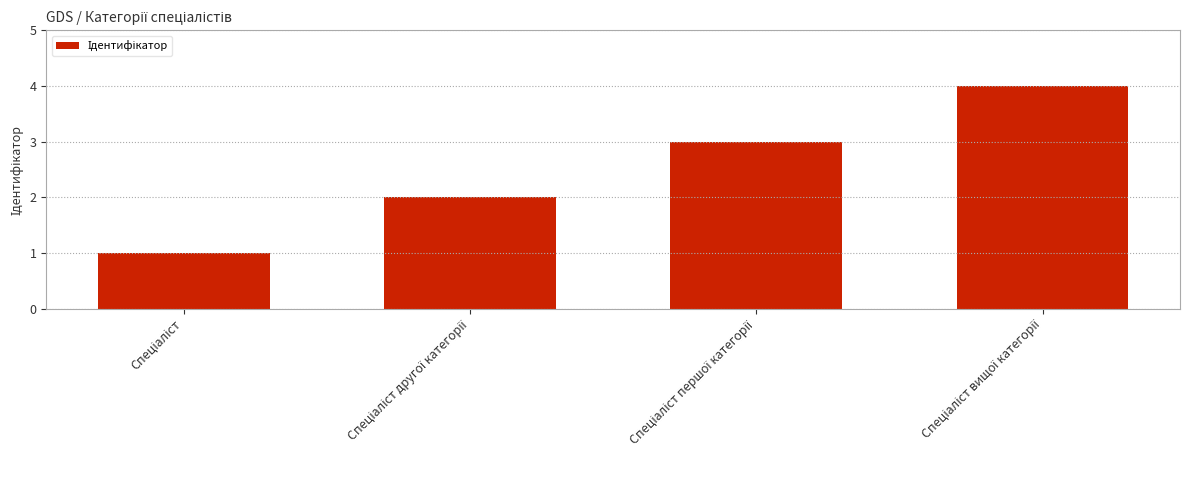

What is the sum of all values?

10